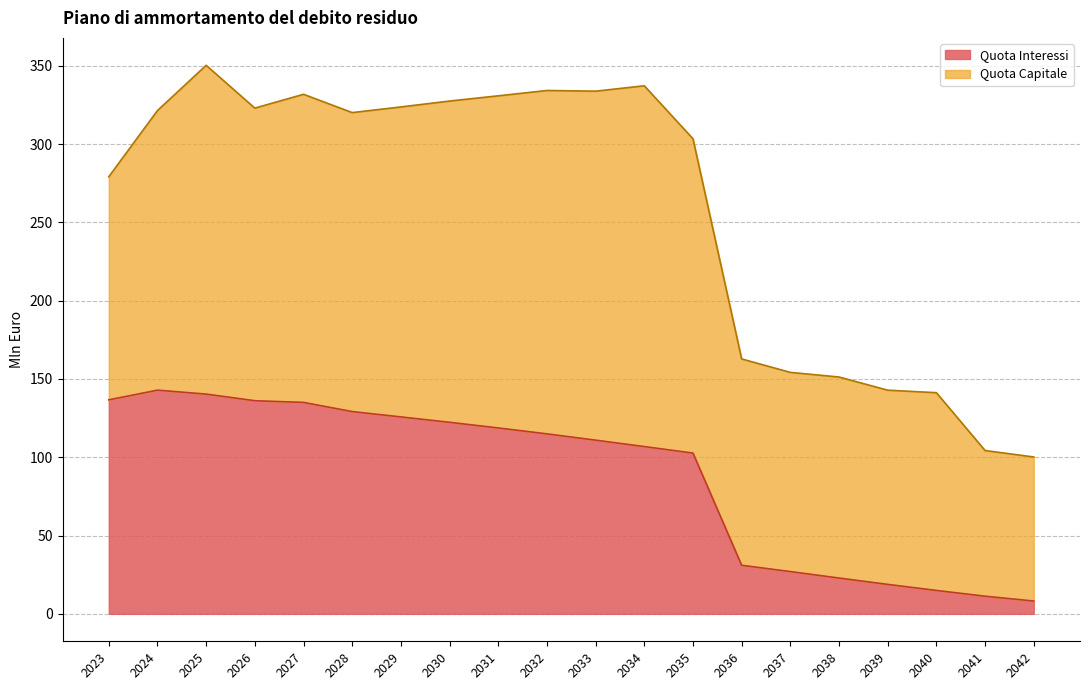

Reading left to right, extract all data points from this chart.

2023=136.7	2024=142.8	2025=140.3	2026=136.1	2027=135.0	2028=129.2	2029=125.8	2030=122.3	2031=118.7	2032=114.9	2033=110.9	2034=106.8	2035=102.6	2036=31.0	2037=27.0	2038=22.9	2039=18.8	2040=15.0	2041=11.3	2042=8.2